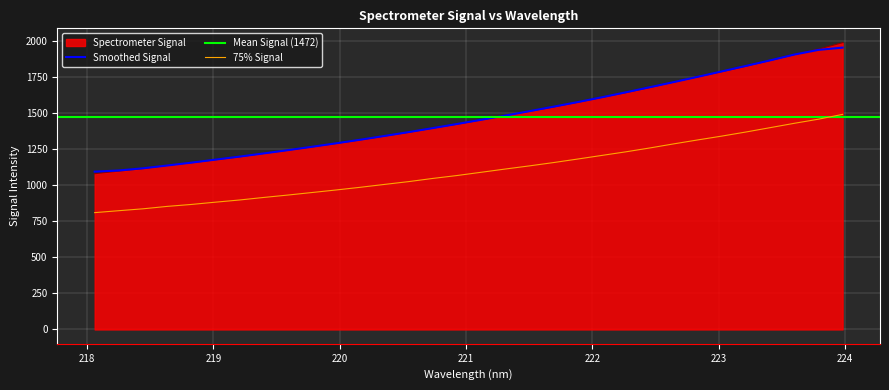

What position from the right is 221.1174?

16